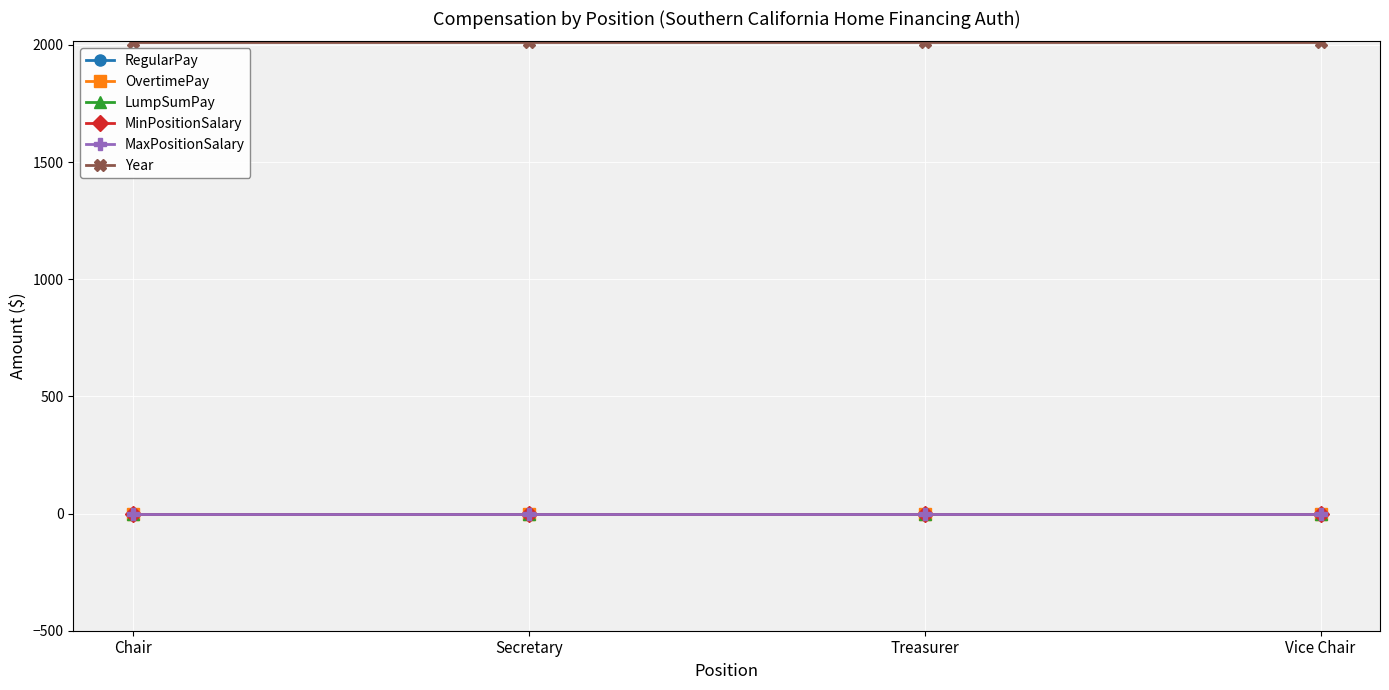

What is the total value across all series at Vice Chair?

2012